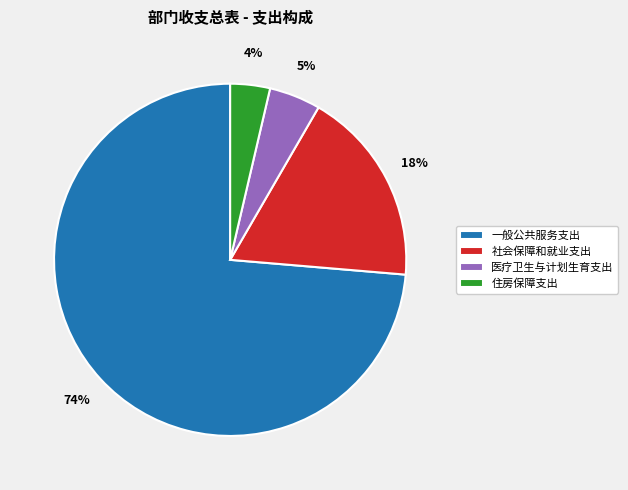

To the nearest percent, what is the average slice percentage?

25%